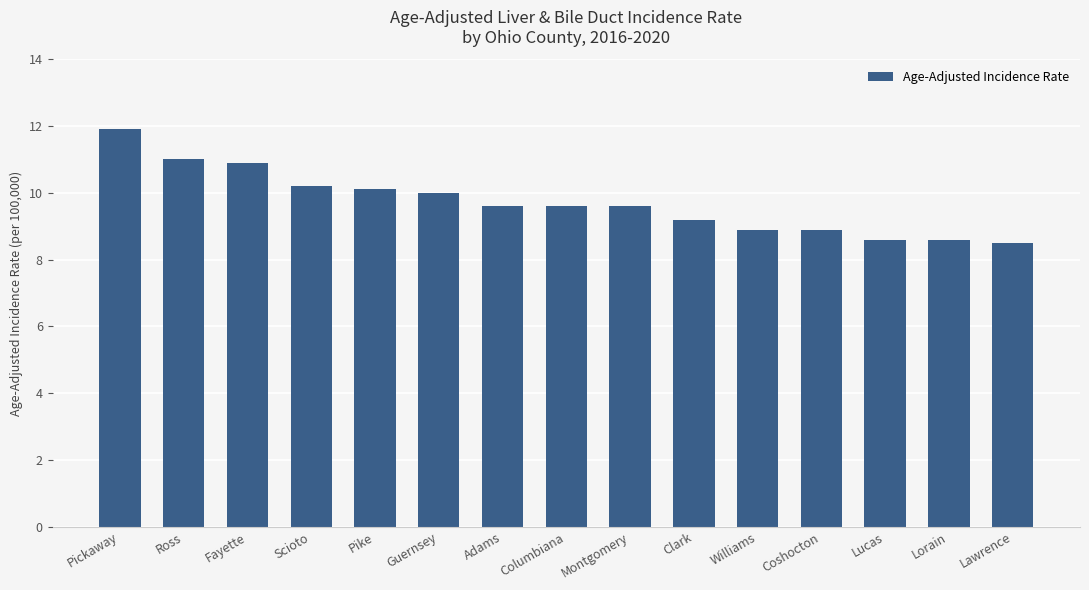

What is the minimum value shown in the chart?

8.5